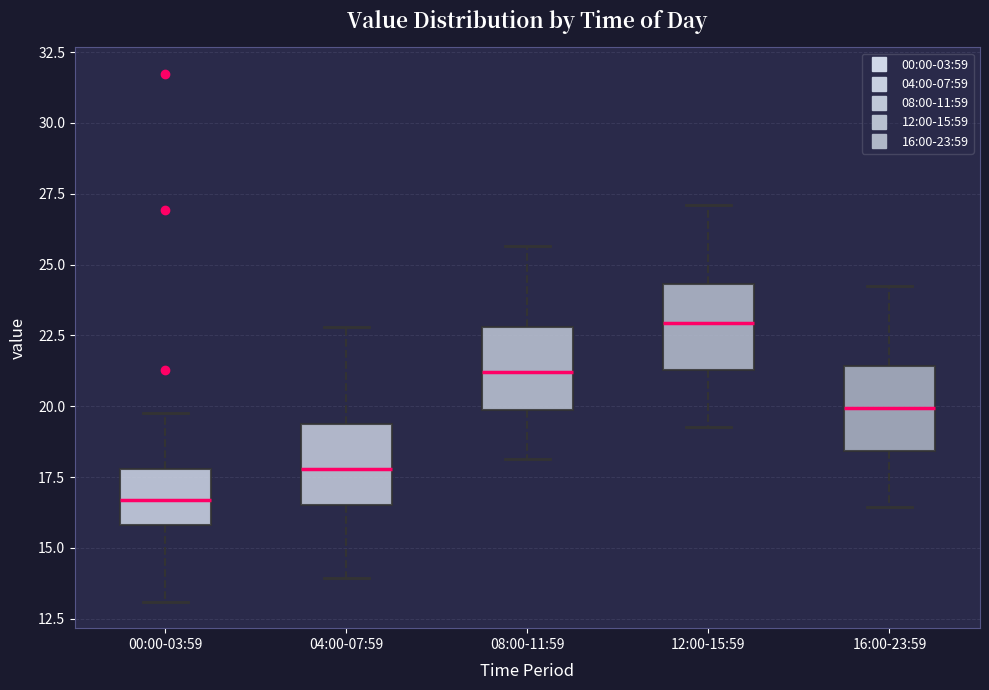

Where does the lower whisker of the box for 16:00-23:59 end on the y-axis? The values are not printed on the chart, so give them approximately, as read against the axis.

16.5